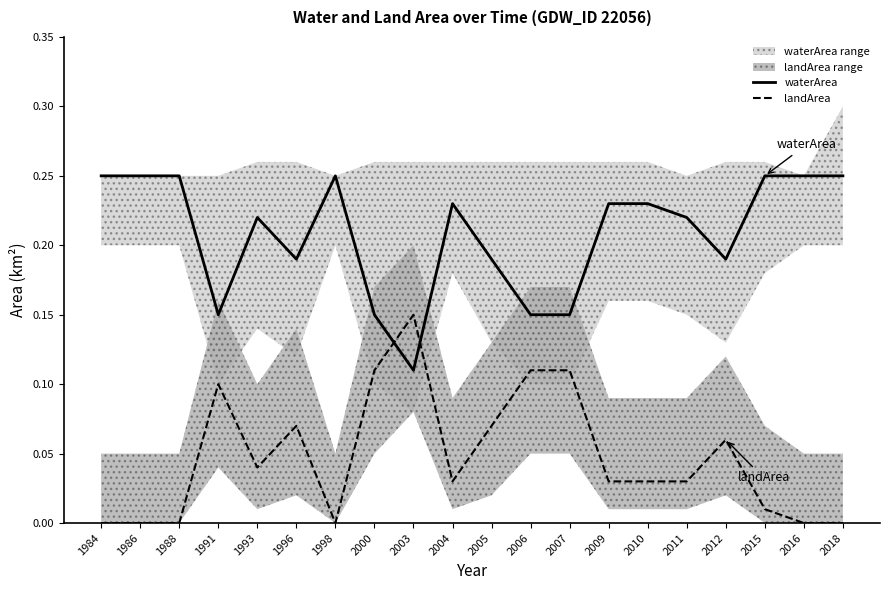

Reading left to right, transcribe all the data shown in this chart.

waterArea: 0.2	0.2	0.2	0.1	0.2	0.2	0.2	0.1	0.1	0.2	0.2	0.1	0.1	0.2	0.2	0.2	0.2	0.2	0.2	0.2
landArea: 0.0	0.0	0.0	0.1	0.0	0.1	0.0	0.1	0.1	0.0	0.1	0.1	0.1	0.0	0.0	0.0	0.1	0.0	0.0	0.0